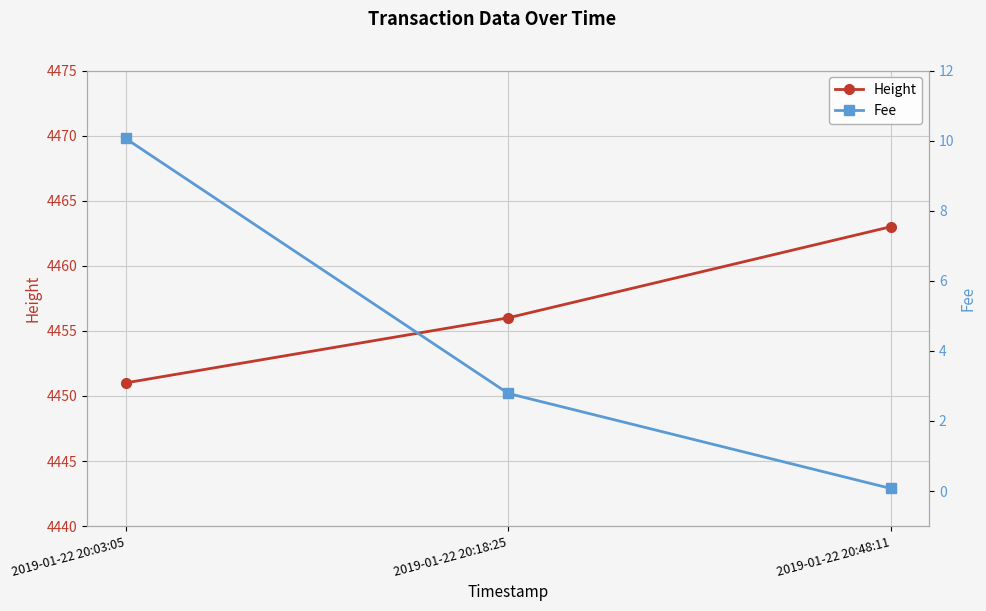

What is the difference between the maximum and minimum values in the Fee series?

10.0